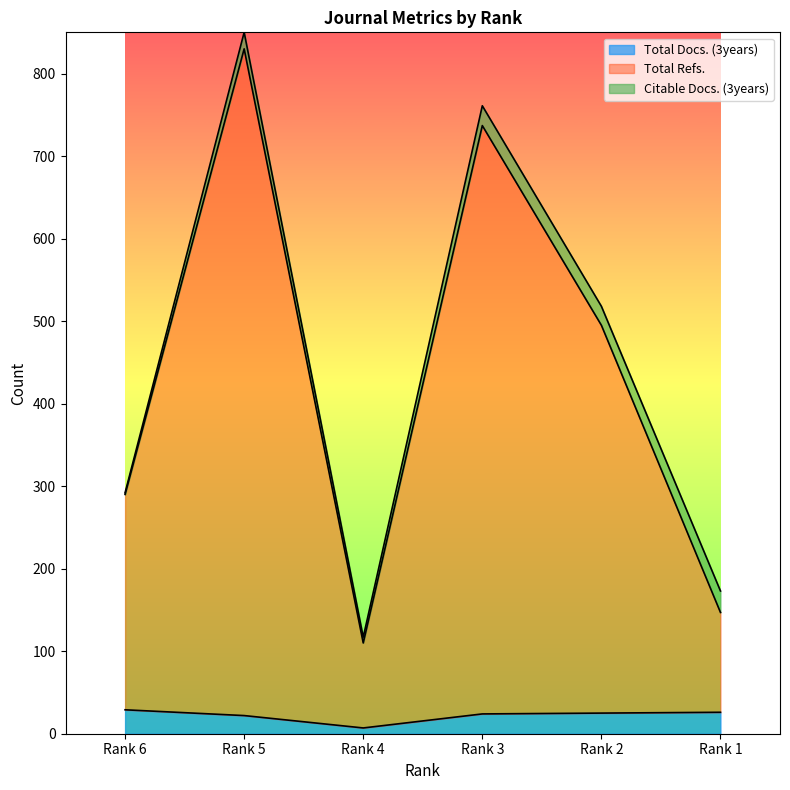

What is the value of the Total Refs. point at the 2nd from the left?

830